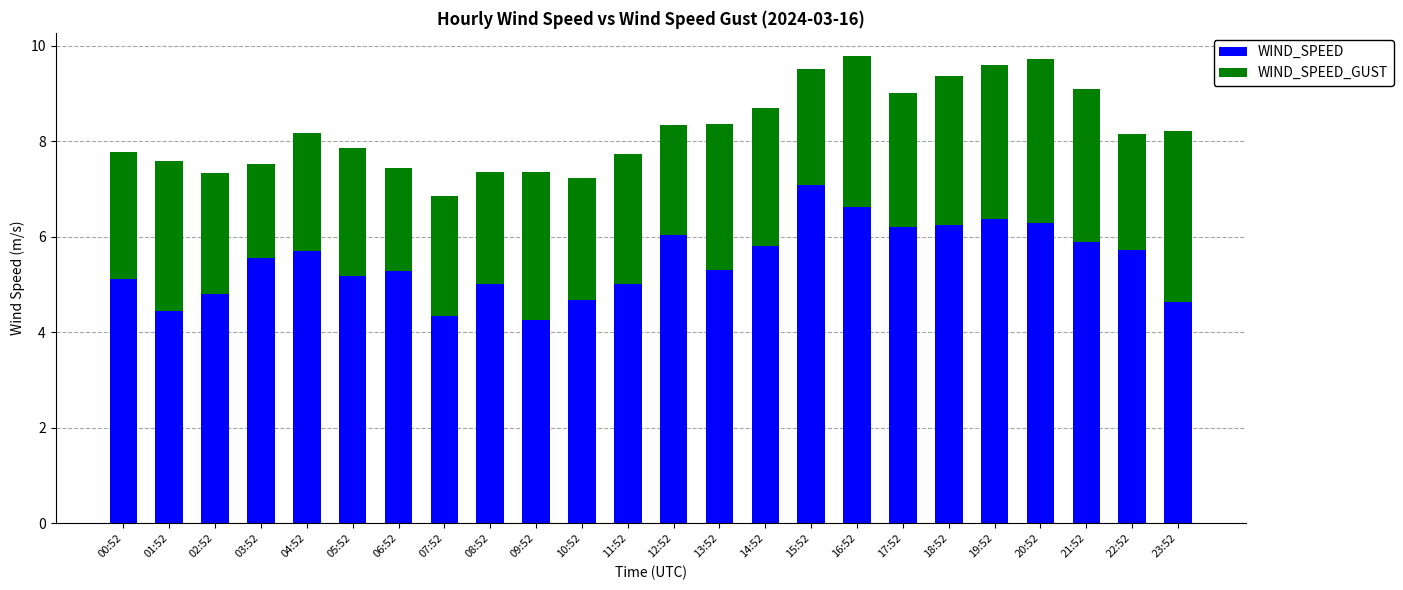

What is the total value across all series at 09:52?

7.4